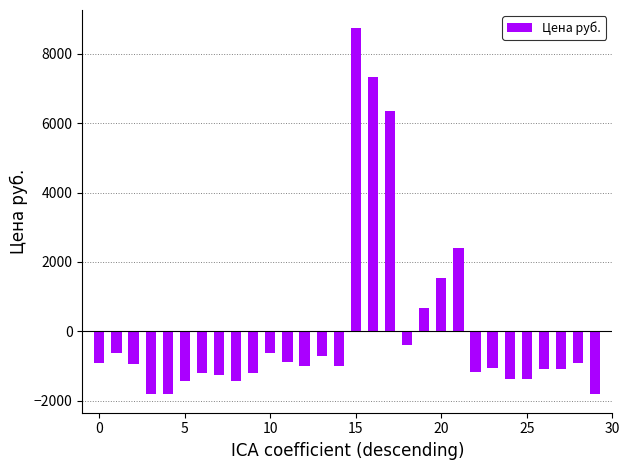

What is the value of the 13th bar from the left?

-1009.6